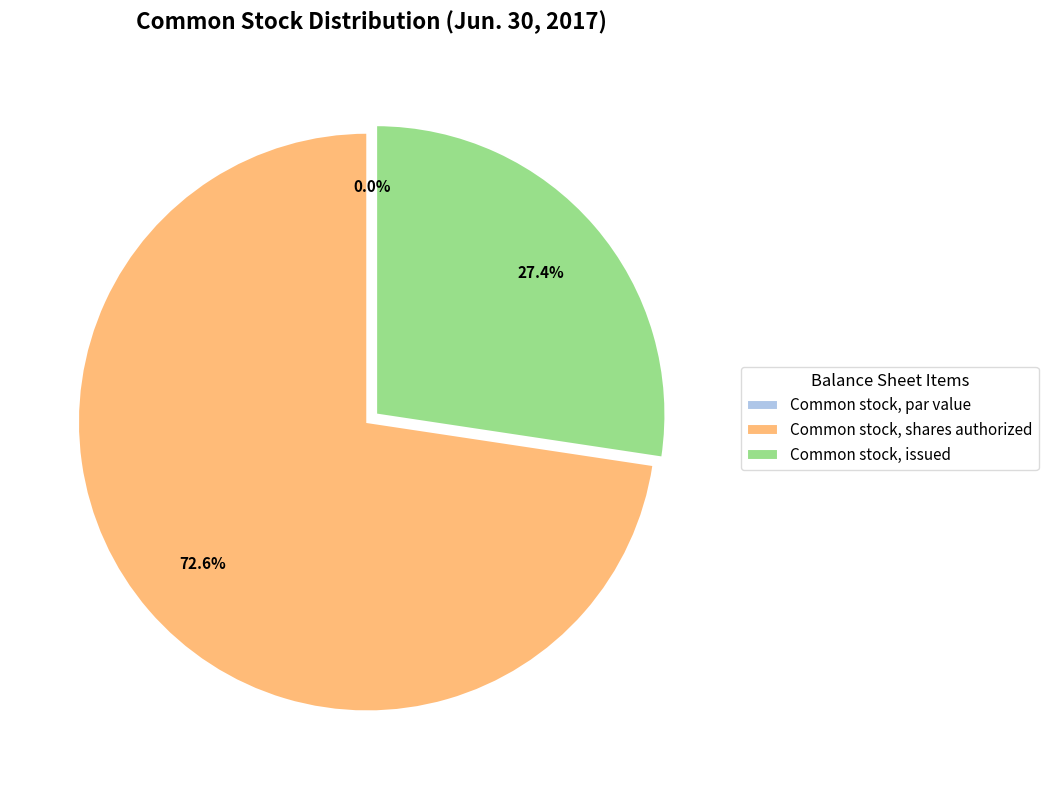

Is Common stock, shares authorized the majority of the pie?

Yes